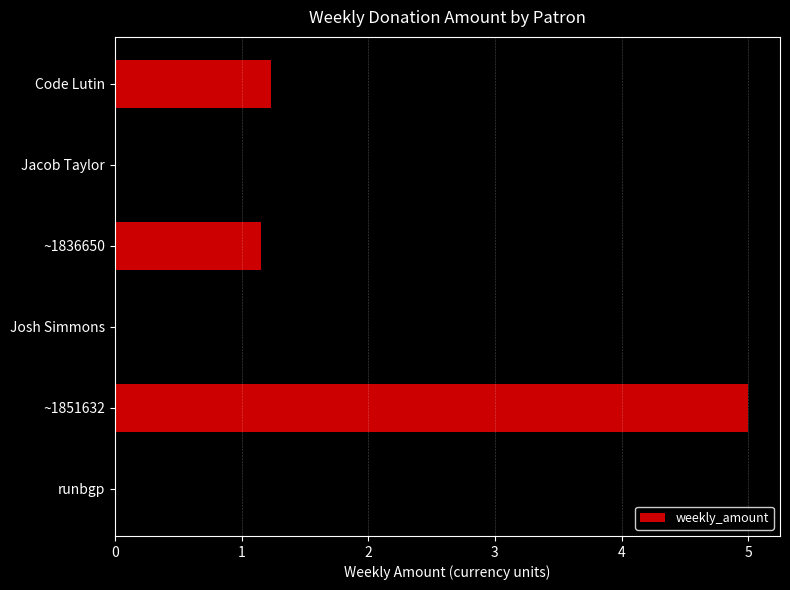

What is the average value?

3.4